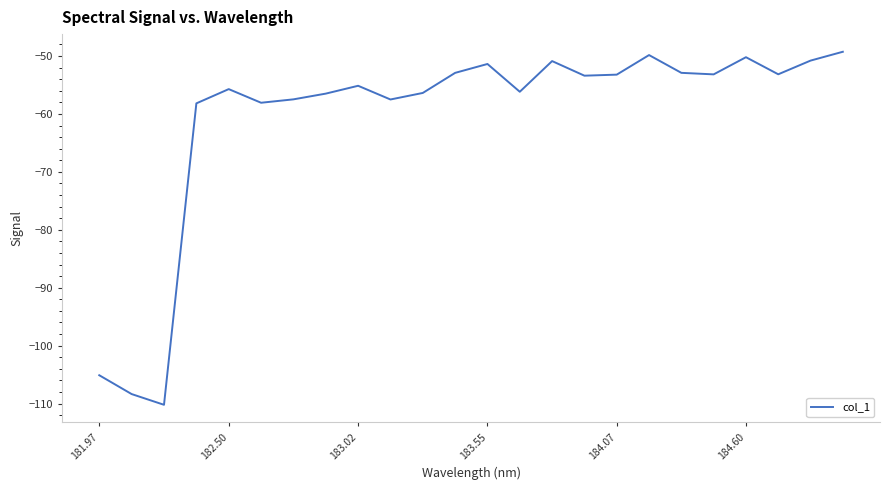

What is the difference between the maximum and minimum values?

61.0